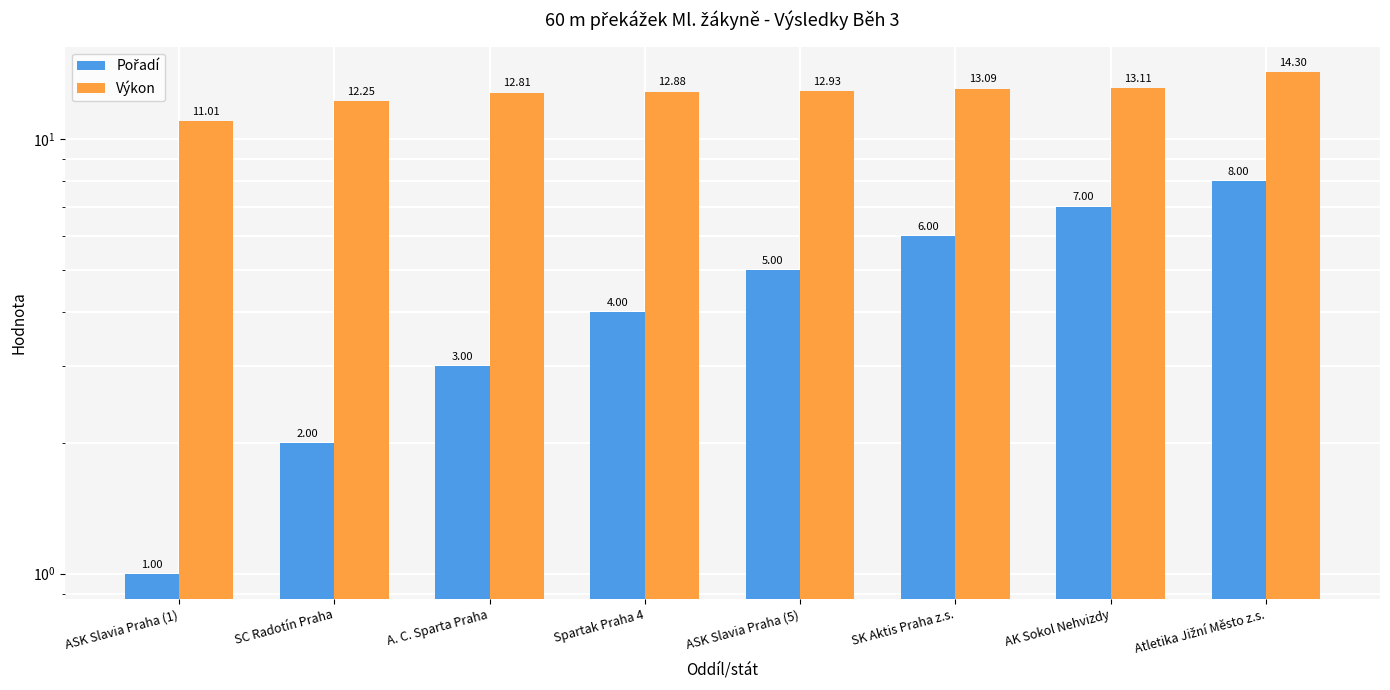

Reading left to right, transcribe all the data shown in this chart.

Pořadí: 1.0	2.0	3.0	4.0	5.0	6.0	7.0	8.0
Výkon: 11.0	12.2	12.8	12.9	12.9	13.1	13.1	14.3